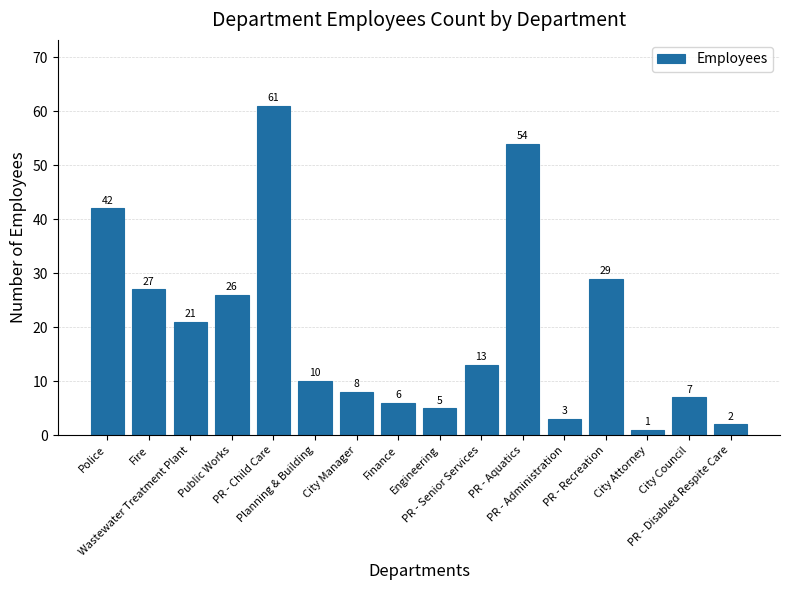

How many values are below 13?

8